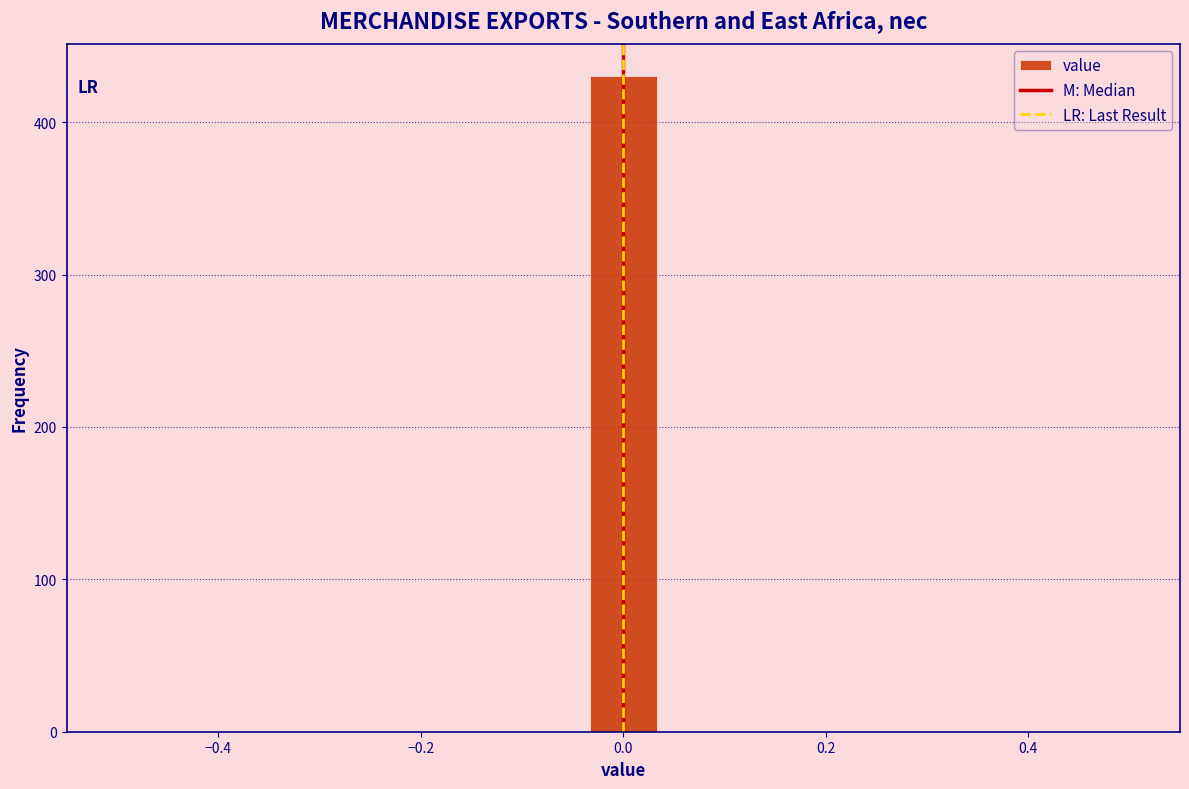

Around what value on the x-axis is the tallest bar? Give the approximate position of its centre, as read against the axis.

0.00